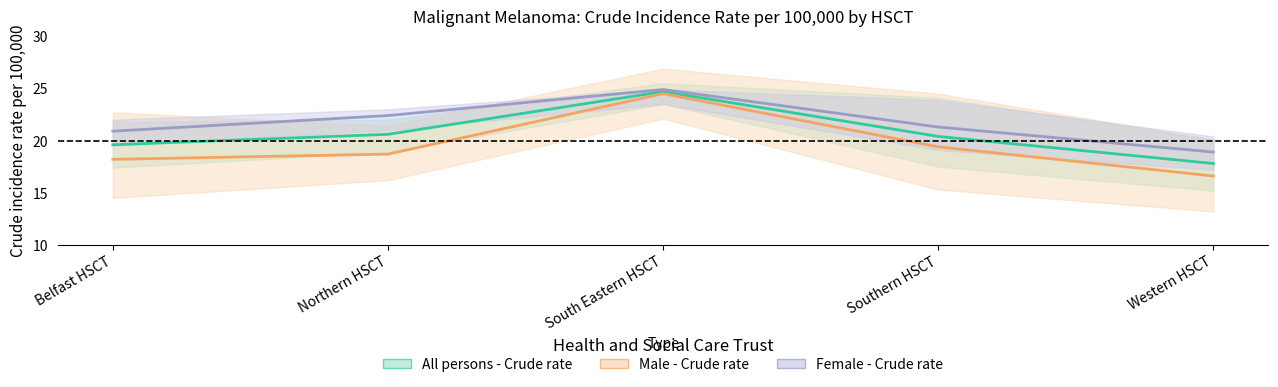

True or false: Male - Crude rate and Female - Crude rate cross at least once.

False